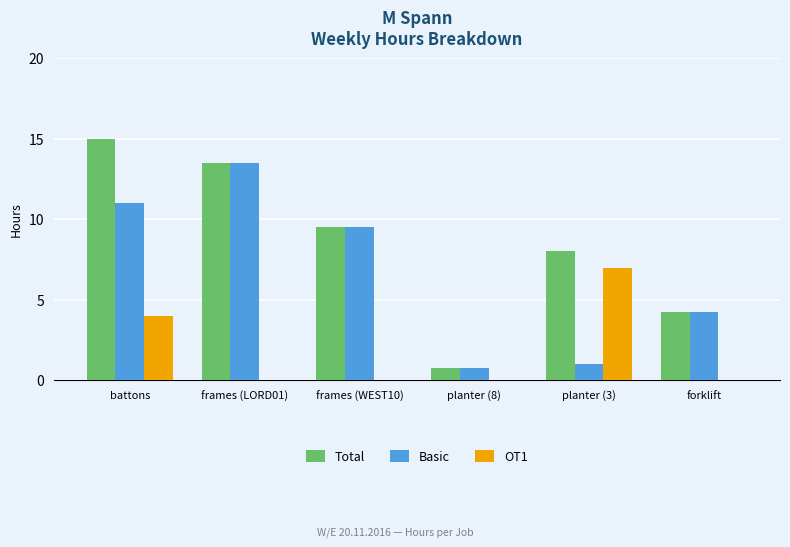

Where does the Total series first go above 9?

battons